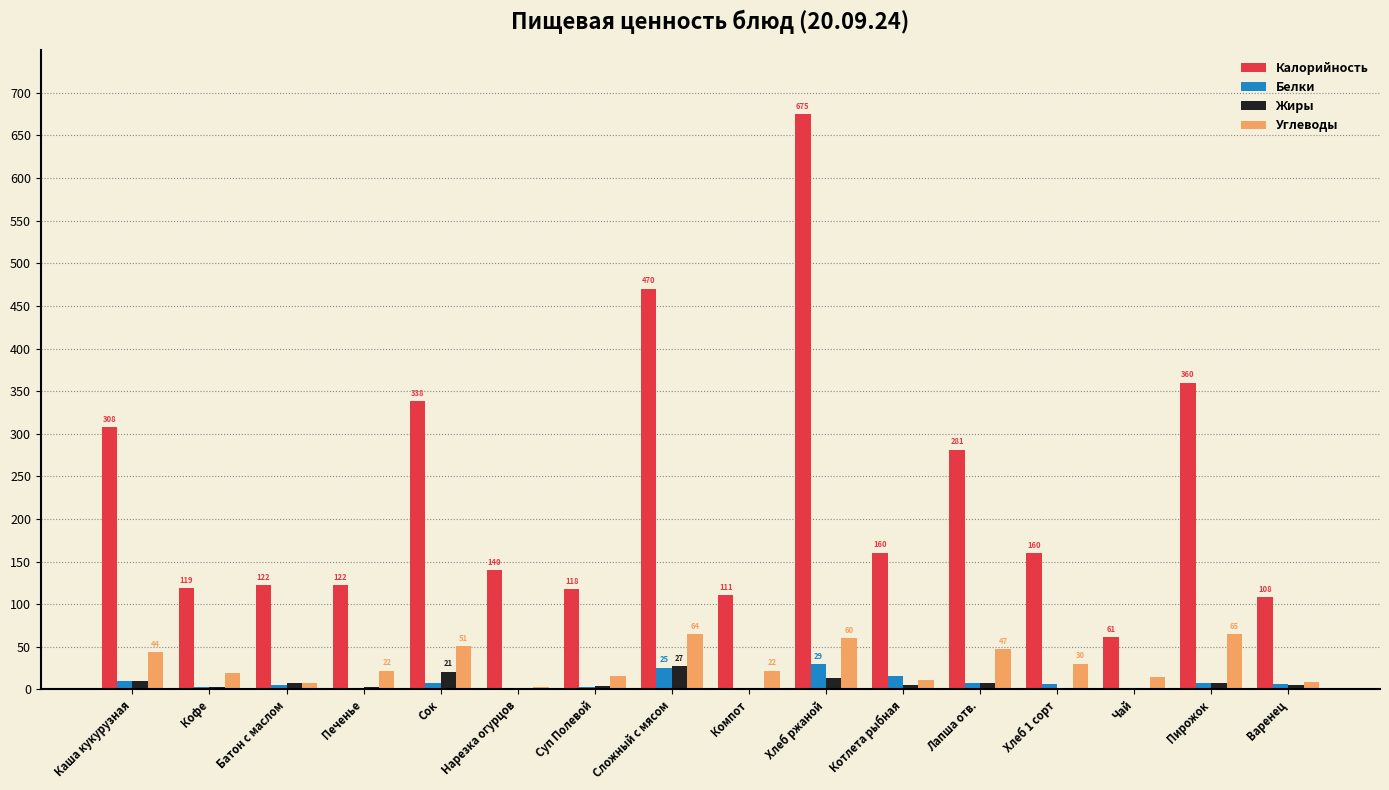

How many categories are shown in the chart?

16